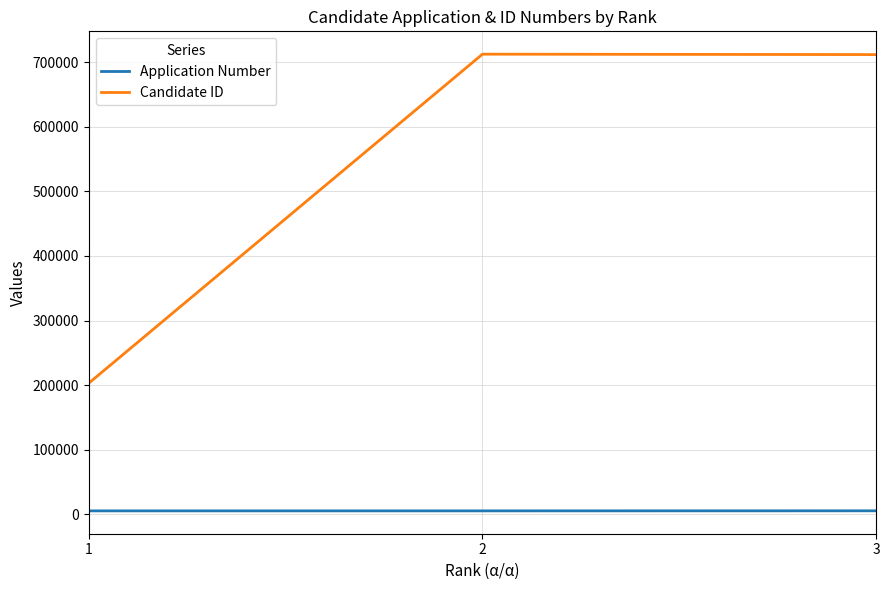

Is the value of Candidate ID at 2 greater than the value of Application Number at 2?

Yes